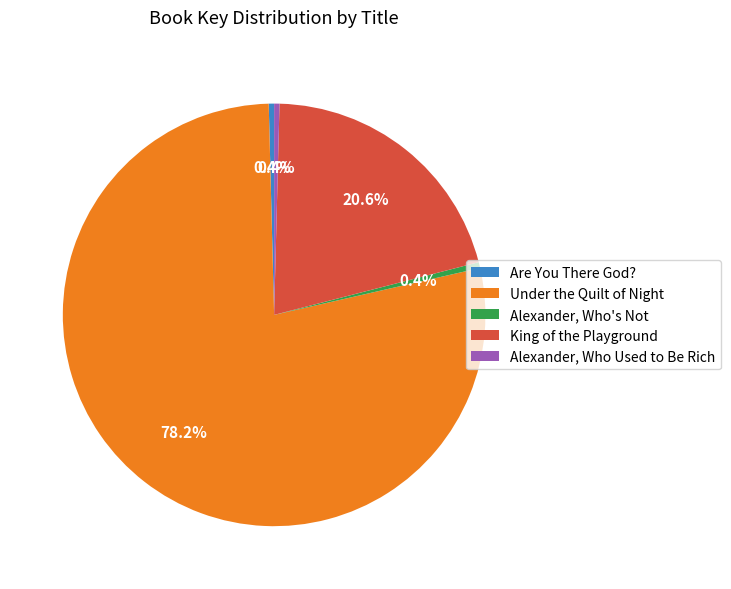

Which slice represents more than half of the pie?

Under the Quilt of Night